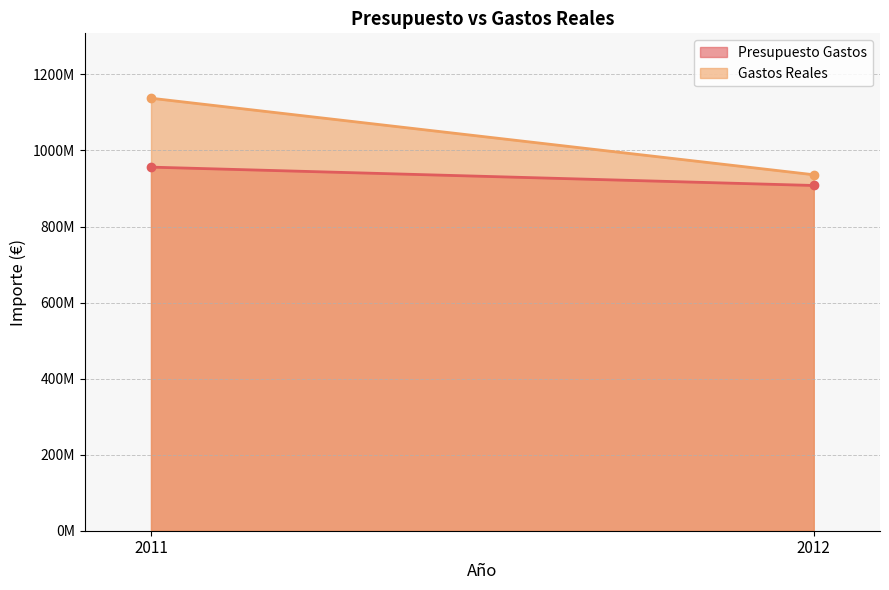

What is the difference between the maximum and minimum values in the Presupuesto Gastos series?

48275820.0